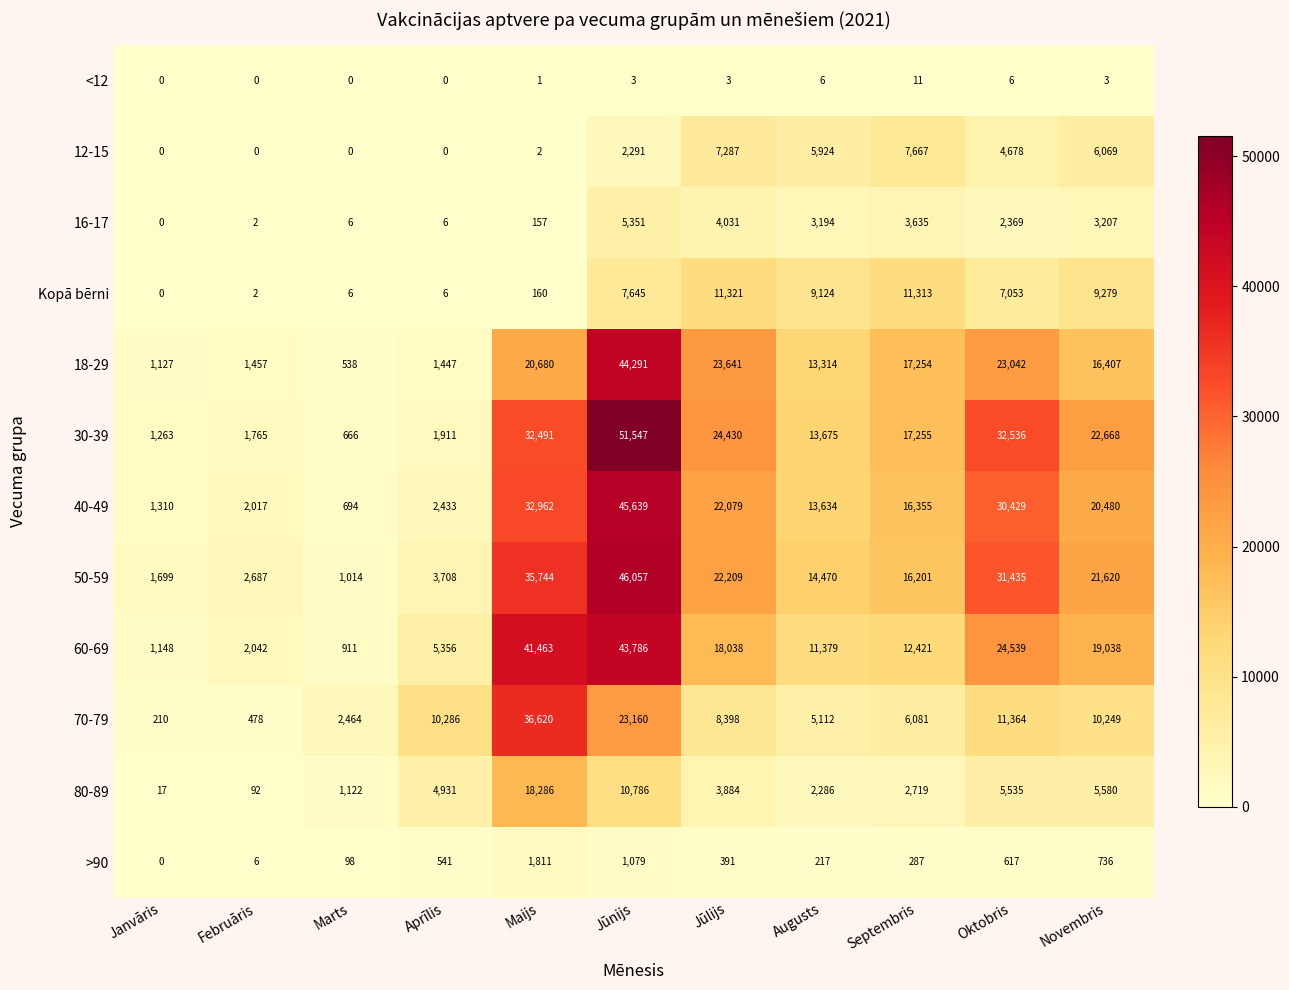

True or false: 30-39 has a value of 17255 at Septembris.

True